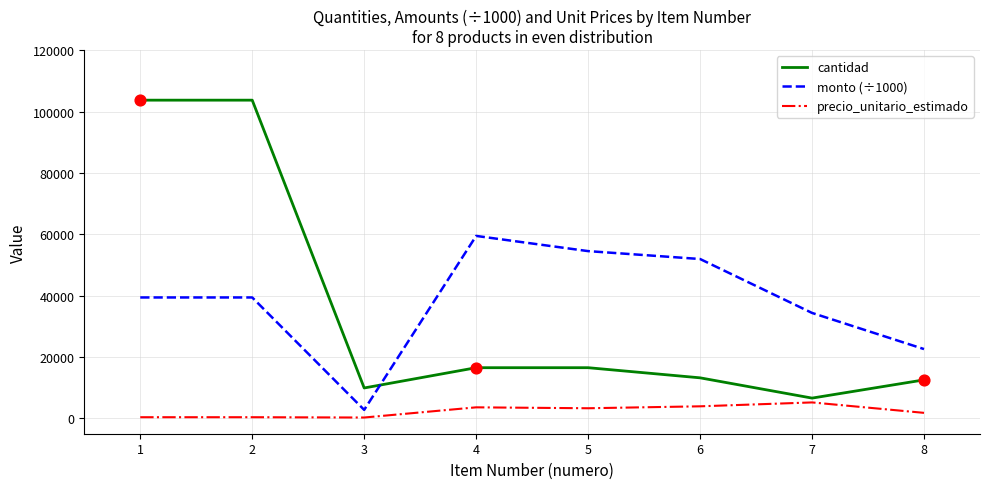

Which series has the largest range (max minus min)?

cantidad